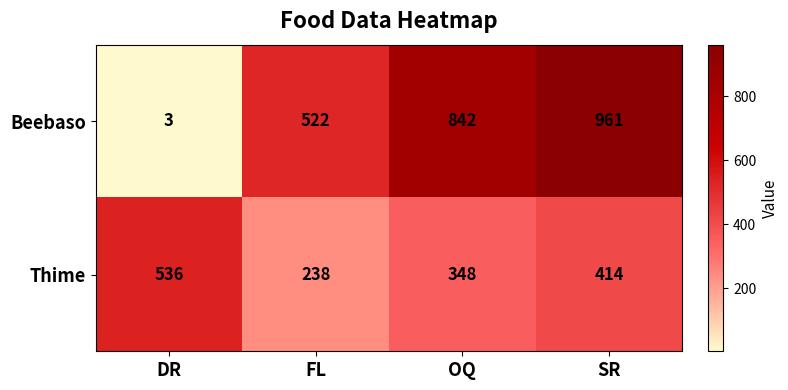

At how many categories does at least one series exceed 455?

4